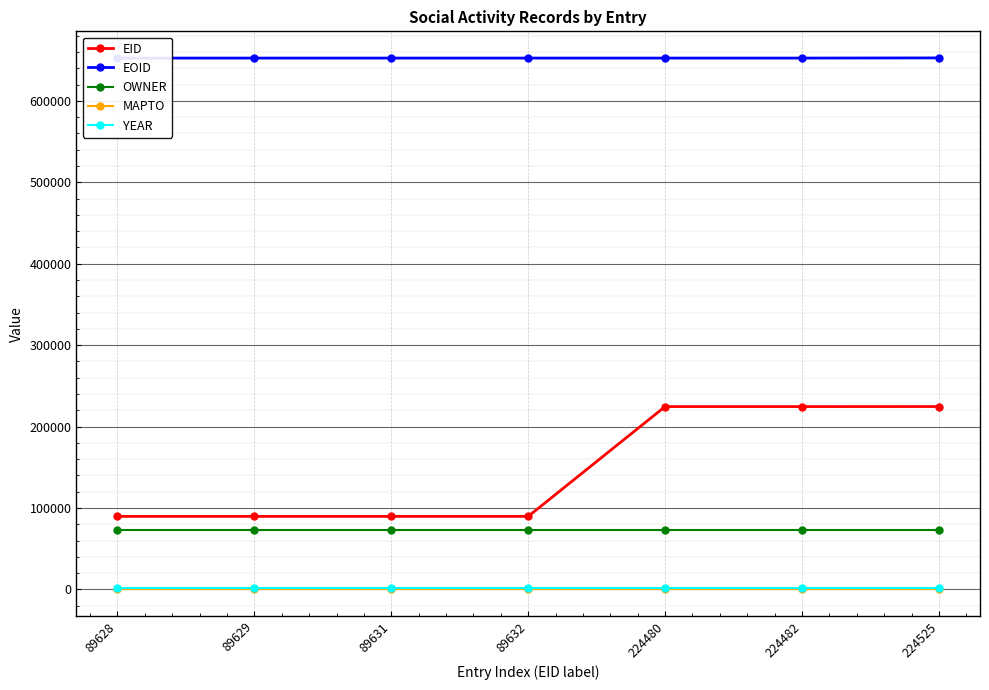

What is the lowest value of the OWNER series?

73052